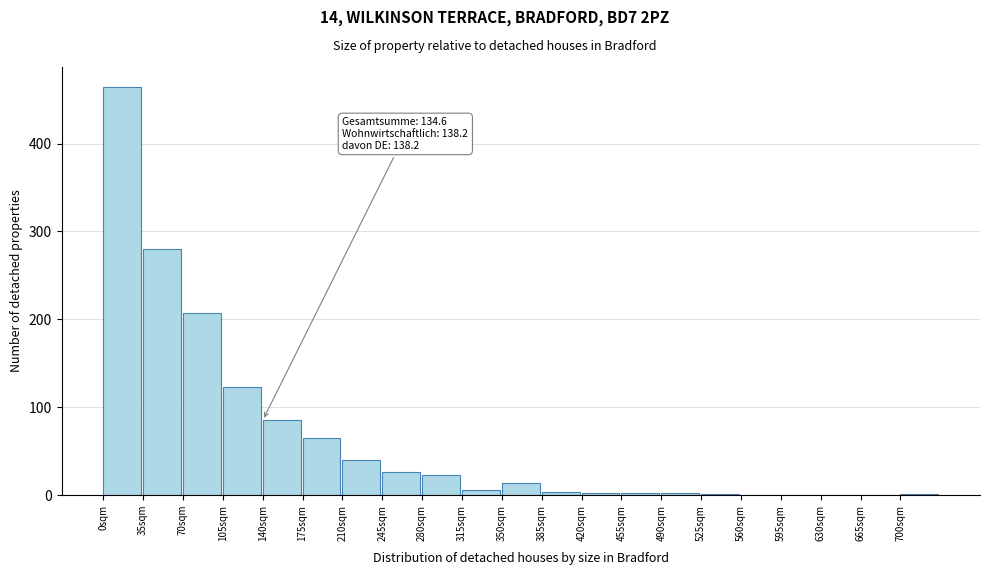

Which range on the x-axis has the tallest bar?

0 to 35